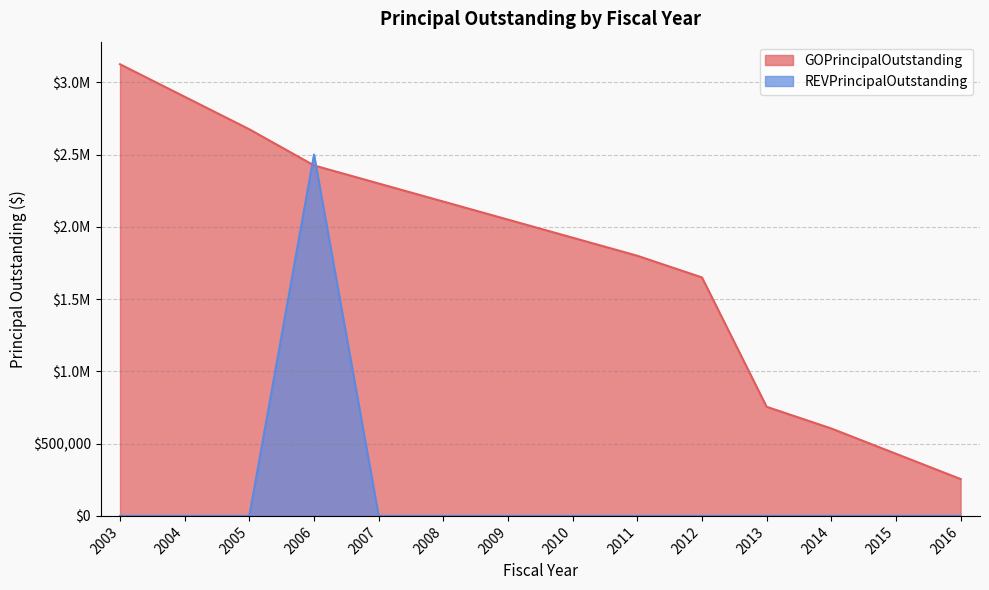

Which series changed the most between 2006 and 2009?

REVPrincipalOutstanding